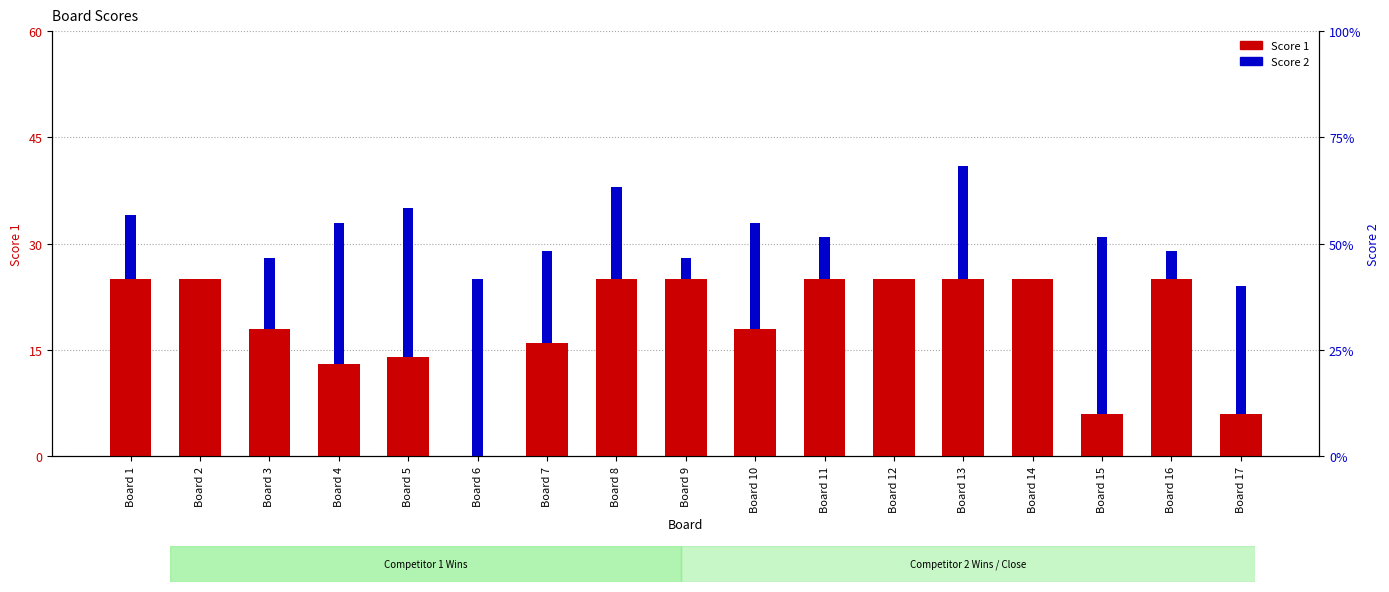

How many data points in Score 2 are less than 13?

8